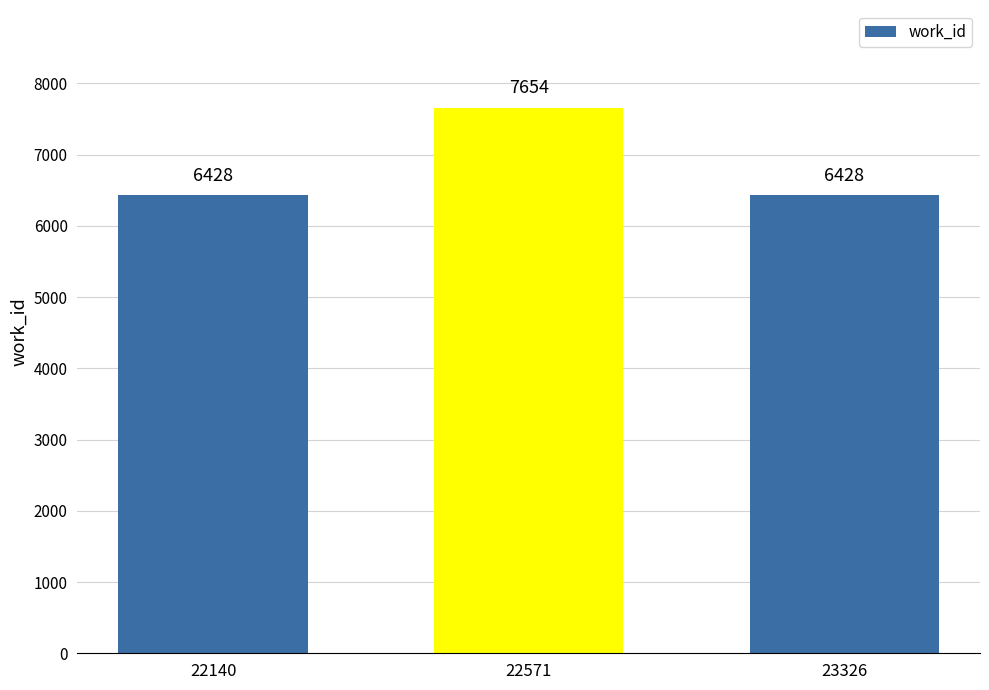

Which label corresponds to the largest value in the chart?

22571